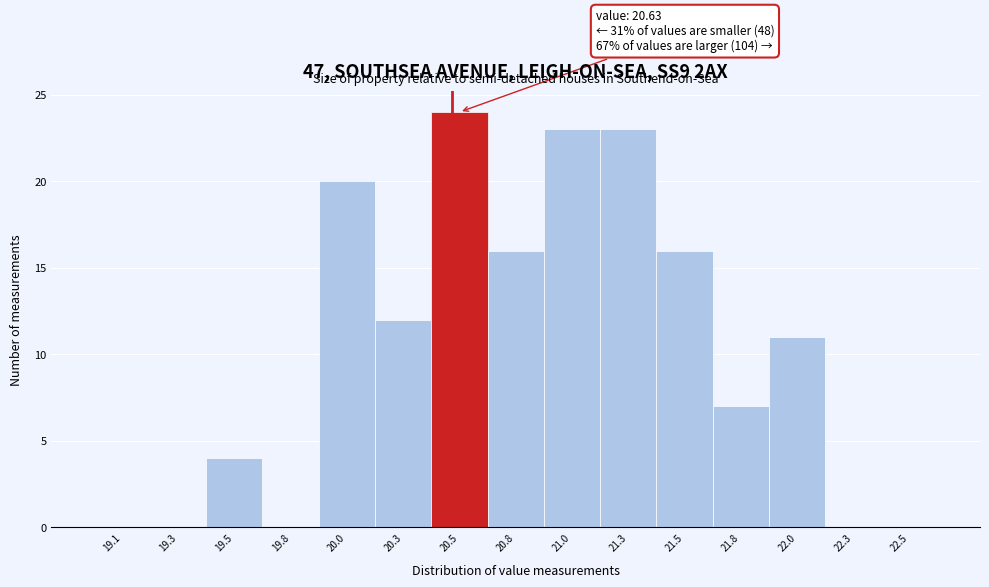

Reading left to right, what are all the values shown in this chart?

19.1=0	19.3=0	19.5=4	19.8=0	20.0=20	20.3=12	20.5=24	20.8=16	21.0=23	21.3=23	21.5=16	21.8=7	22.0=11	22.3=0	22.5=0